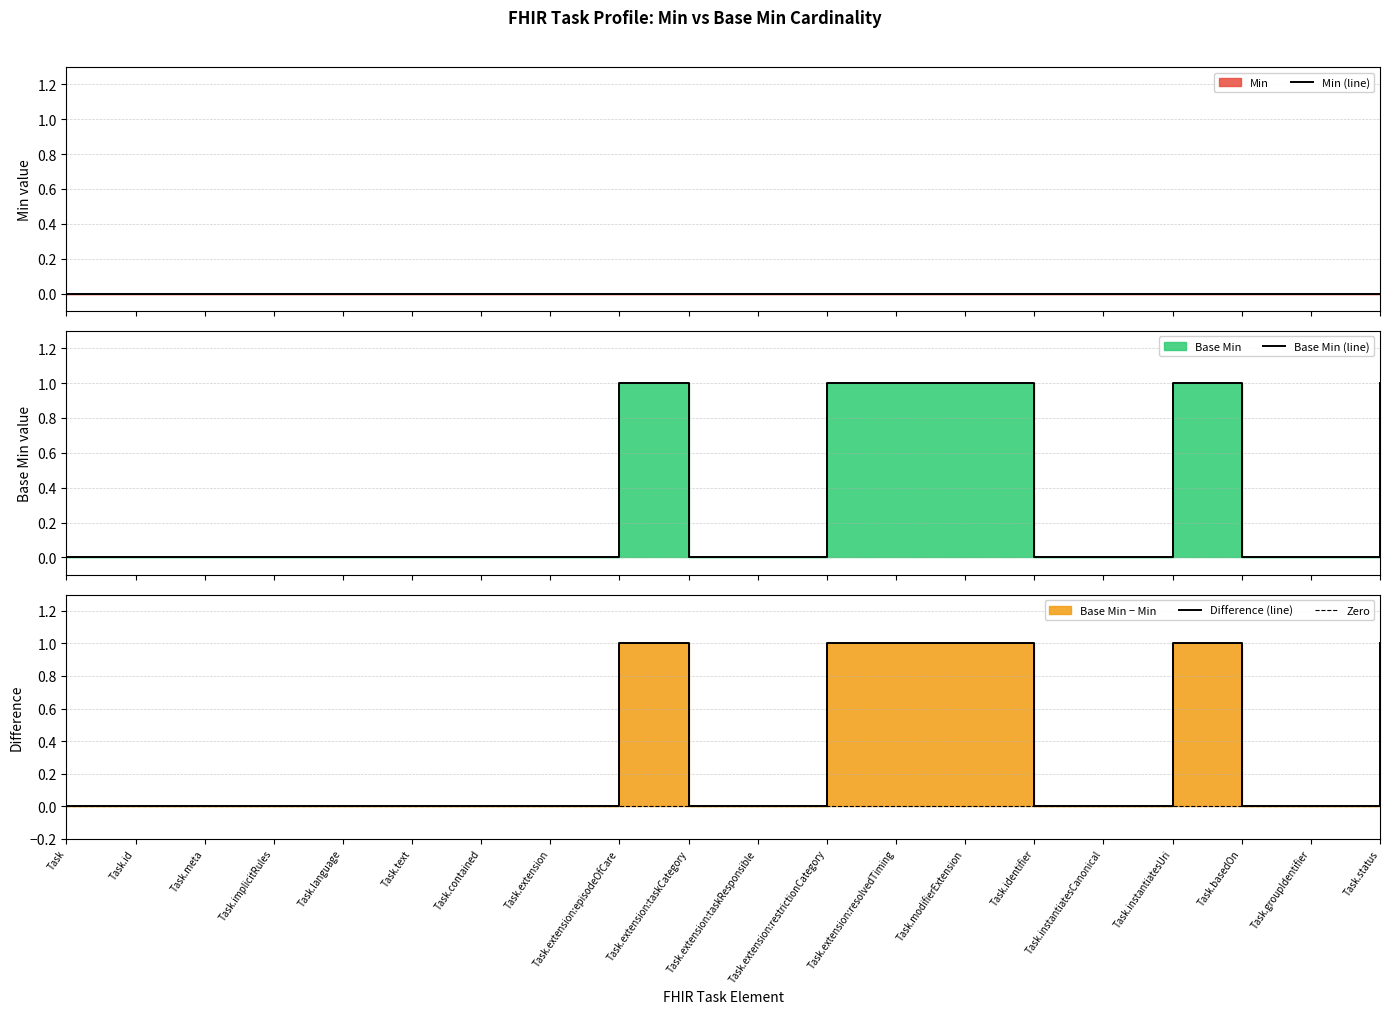

What is the greatest value displayed?

1